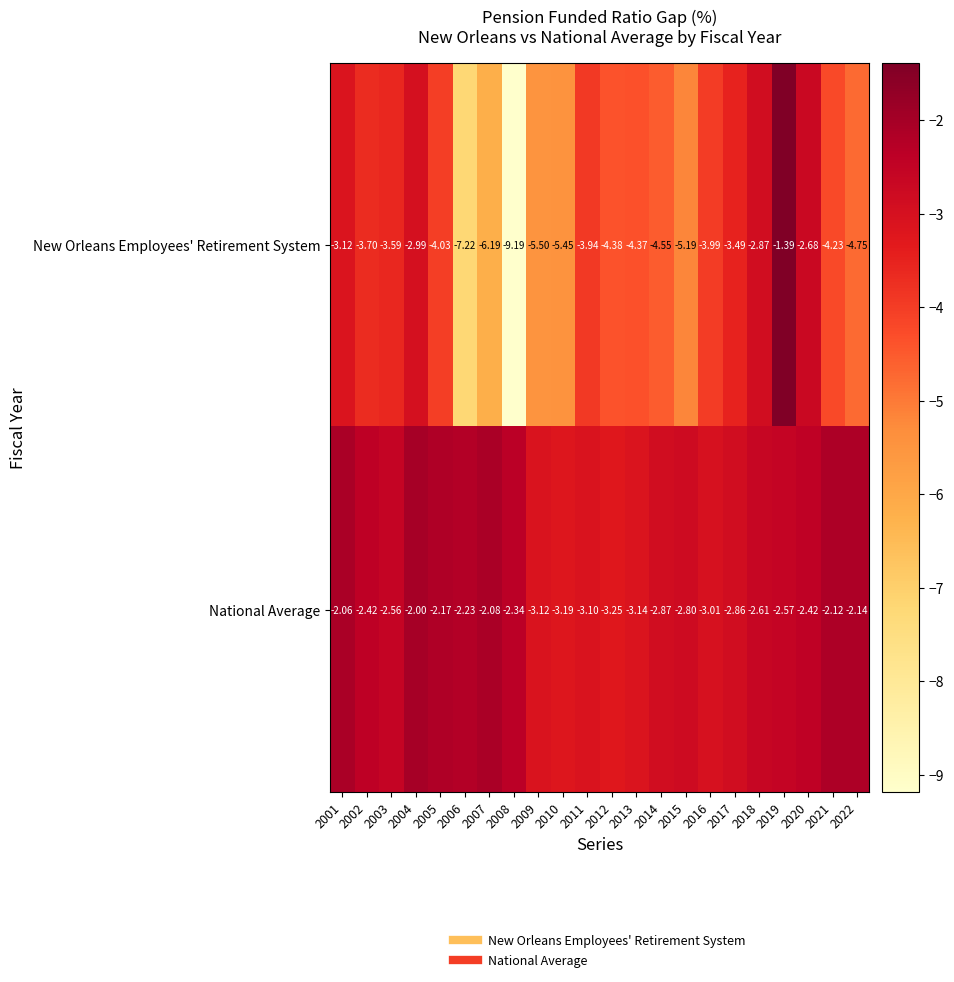

What is the spread (max minus min) of values at 2005?

1.9